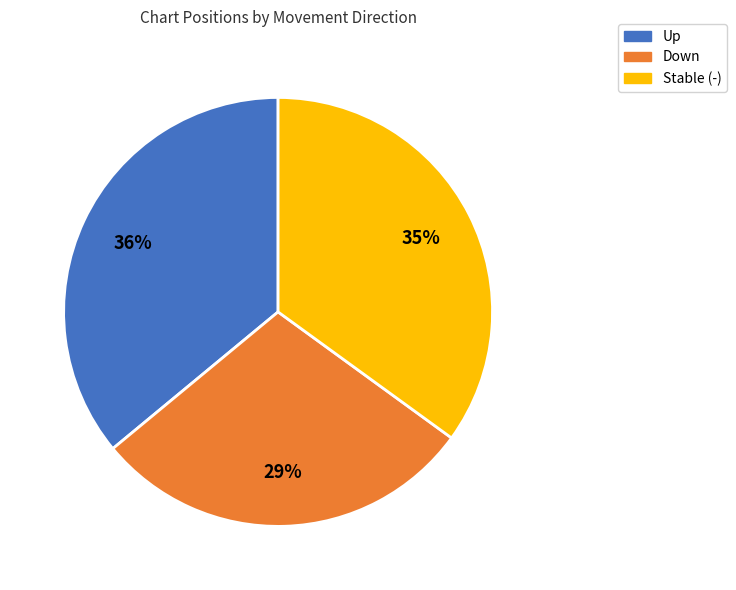

To the nearest percent, what is the average slice percentage?

33%